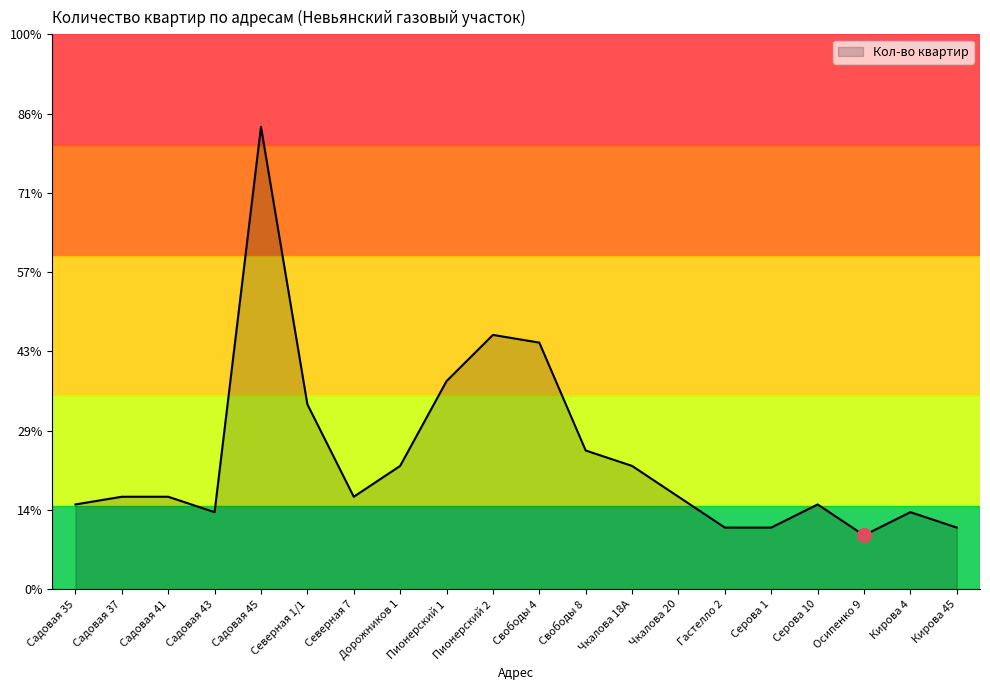

Where is the first local minimum?

Садовая 43